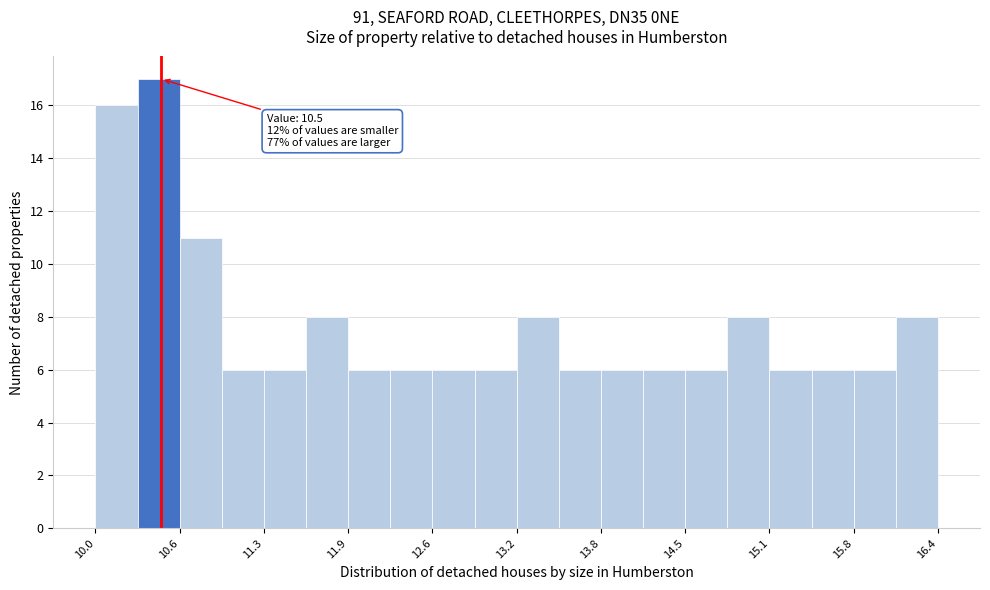

Around what value on the x-axis is the tallest bar? Give the approximate position of its centre, as read against the axis.

10.5